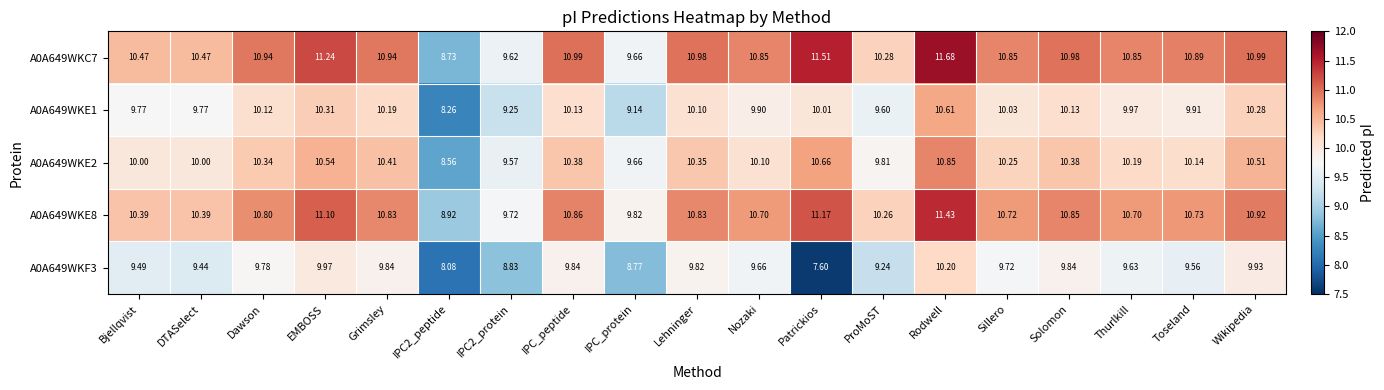

At which category is the sum across all series the highest?

Rodwell